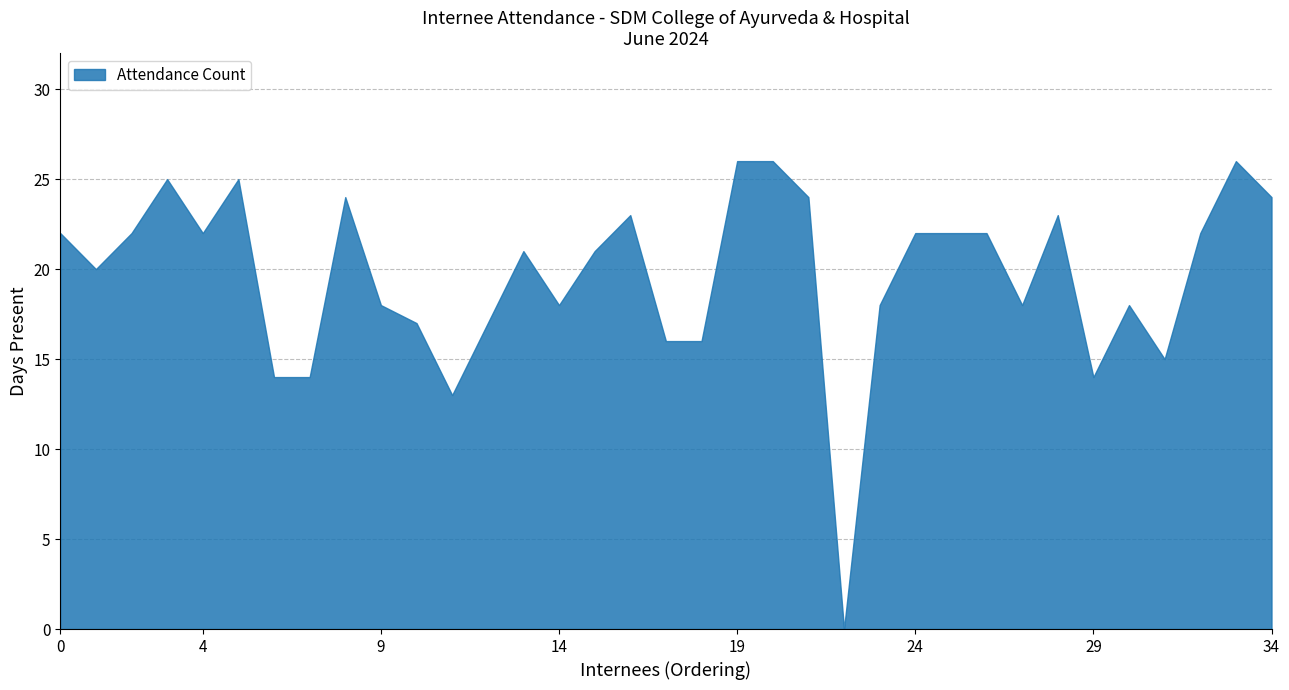

Reading right to left, what are all the values shown in this chart?

24	26	22	15	18	14	23	18	22	22	22	18	0	24	26	26	16	16	23	21	18	21	17	13	17	18	24	14	14	25	22	25	22	20	22